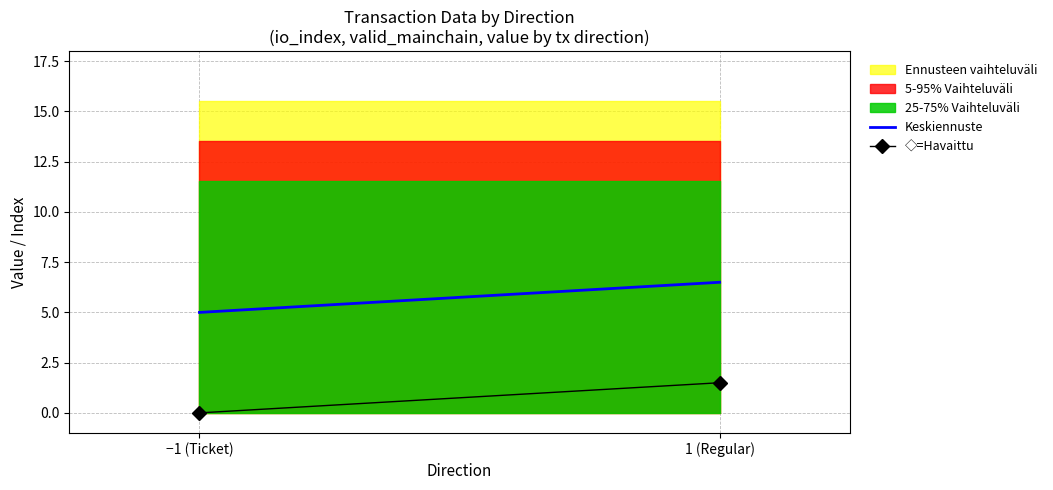

Reading right to left, what are all the values shown in this chart?

Keskiennuste: 6.5	5.0
◇=Havaittu: 1.5	0.0